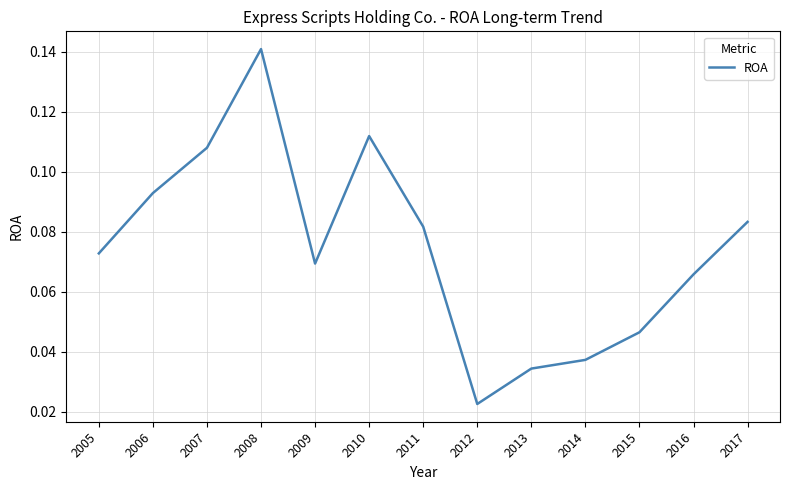

Where is the data nearest to the value 0?

2012